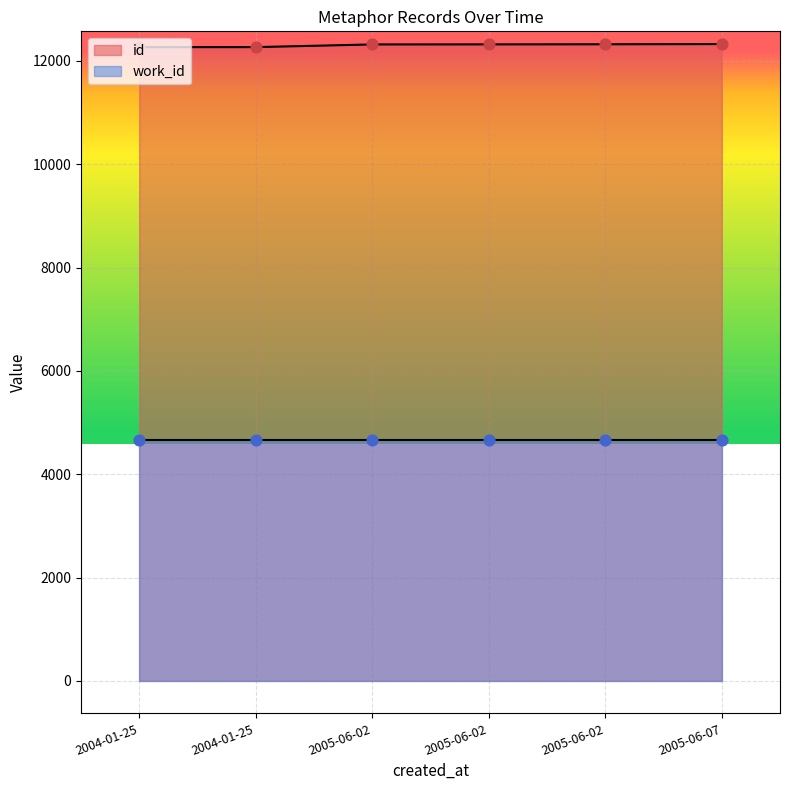

What is the ratio of the value at 2005-06-02 to the value at 2004-01-25?

1.0